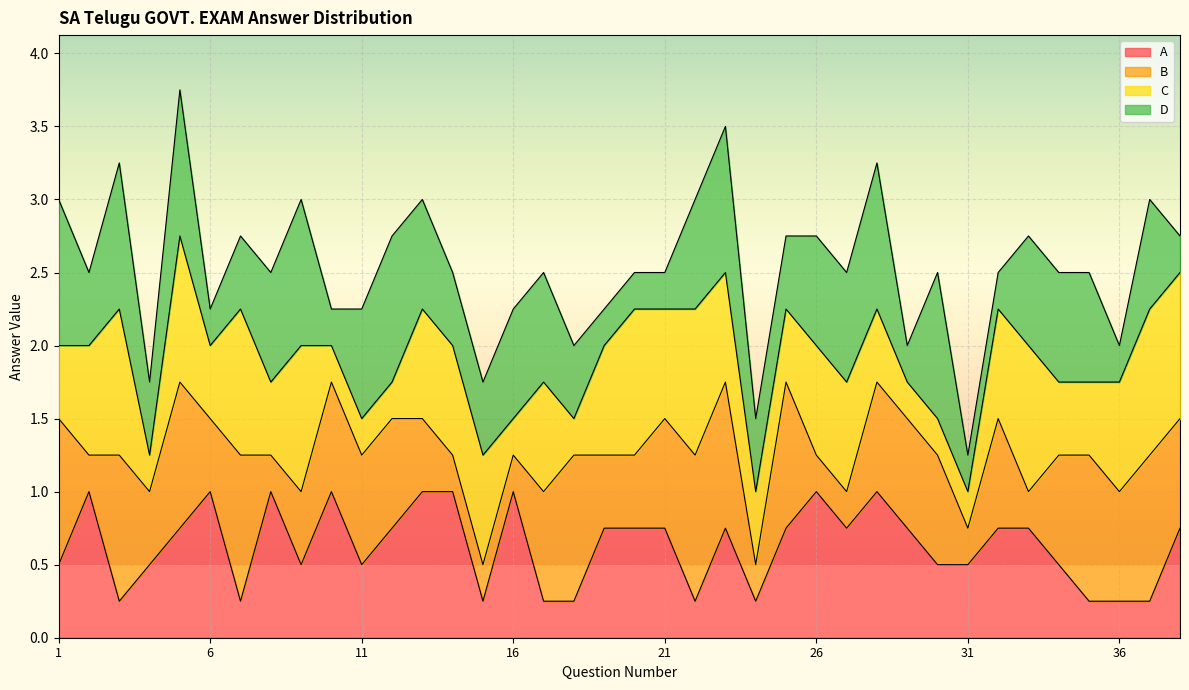

Rank the categories by C value from highest to lowest.

3, 5, 7, 9, 20, 22, 33, 37, 38, 2, 13, 14, 15, 17, 19, 21, 23, 26, 27, 32, 36, 1, 6, 8, 24, 25, 28, 34, 35, 4, 10, 11, 12, 16, 18, 29, 30, 31